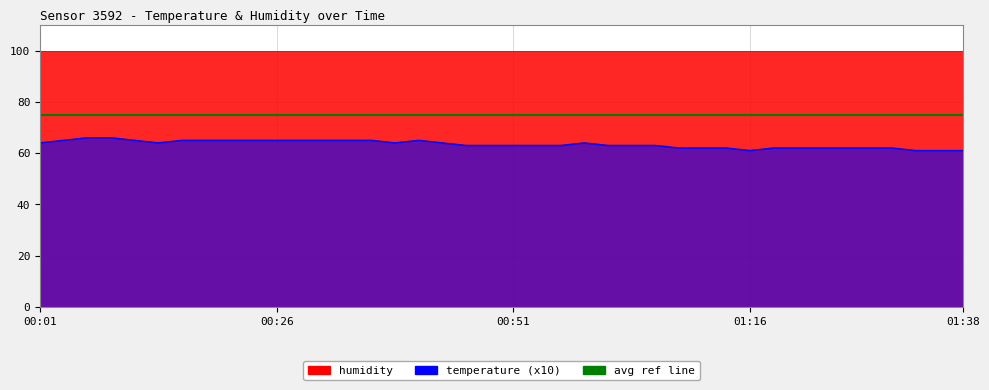

What is the sum of all values?

2538